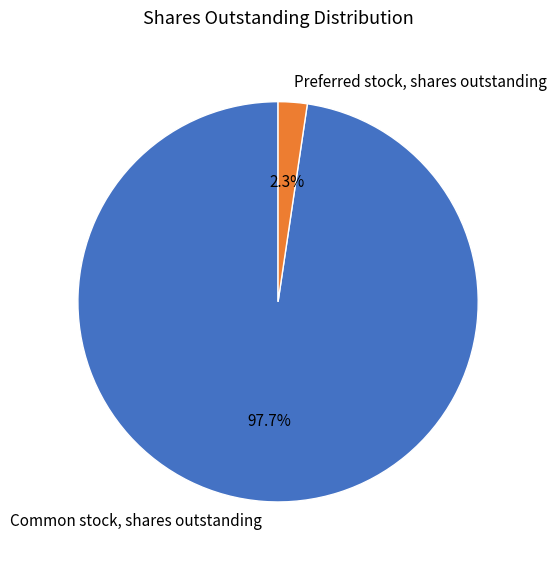

Which slice represents more than half of the pie?

Common stock, shares outstanding